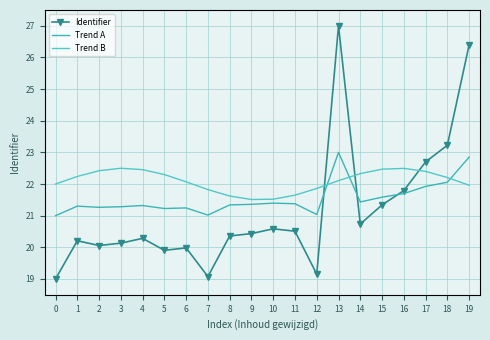

Rank the series by their average value, from lowest to highest.

Identifier, Trend A, Trend B